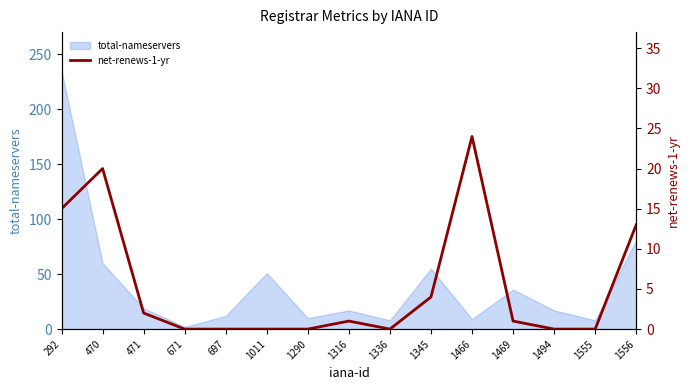

At which label does total-nameservers reach its peak?

292